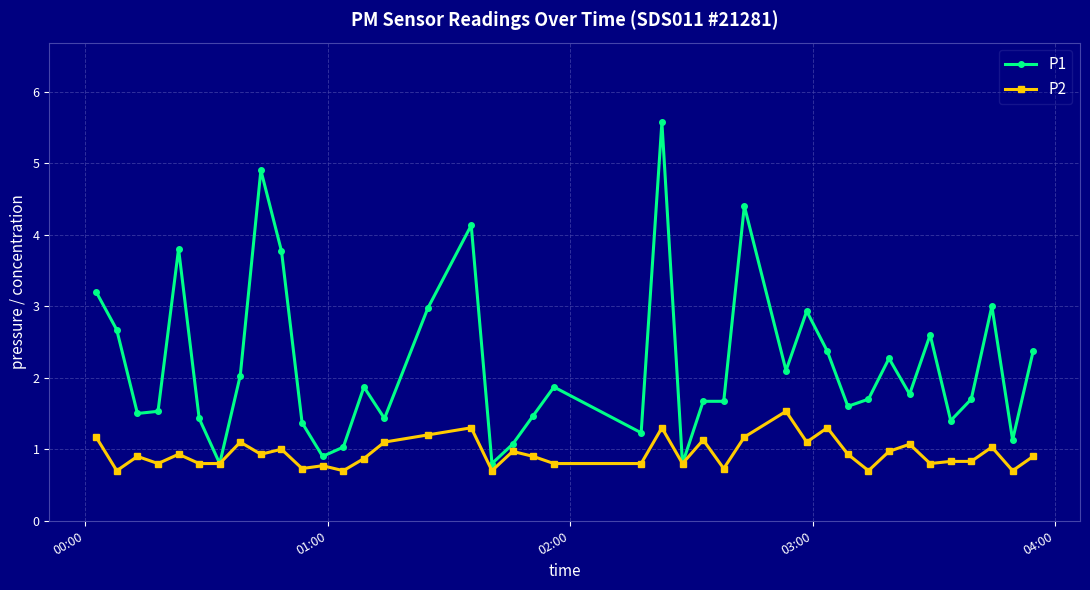

Which series has the largest total across all categories?

P1